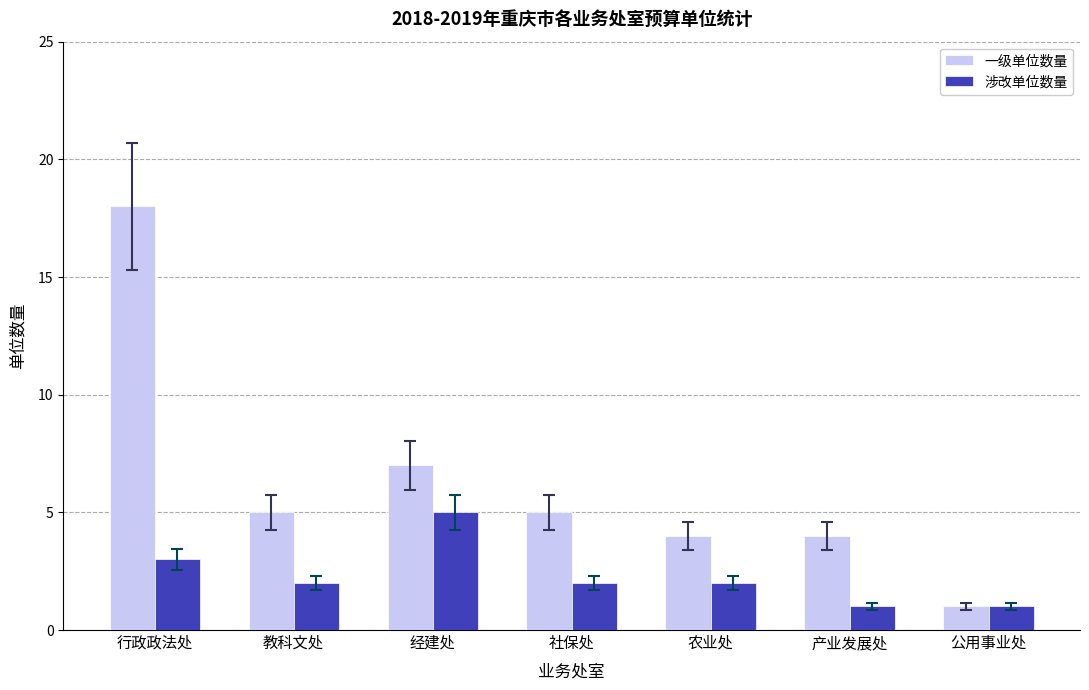

List the series in order of their peak value, lowest first.

涉改单位数量, 一级单位数量